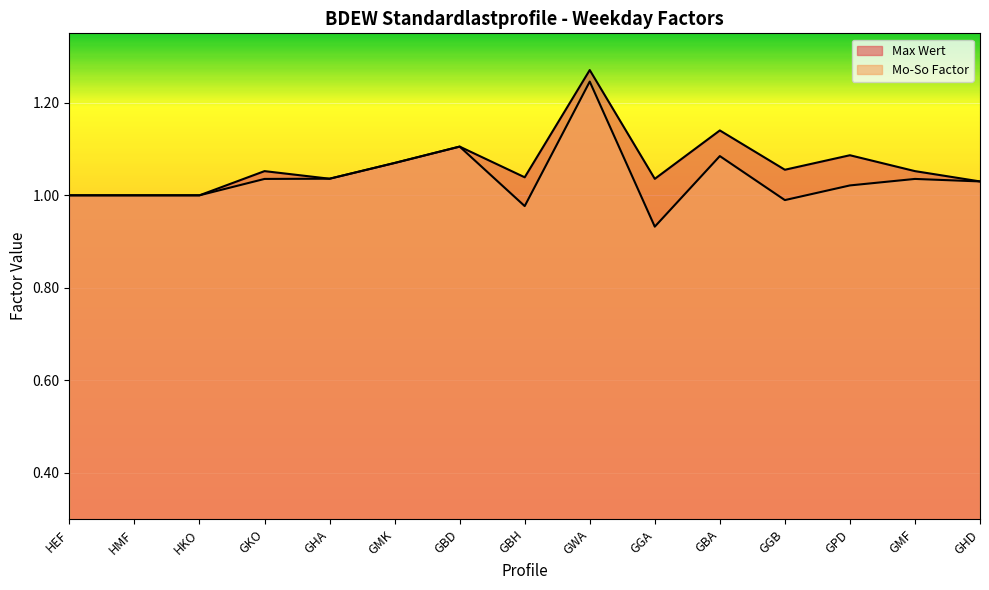

How many lines are shown in the chart?

2